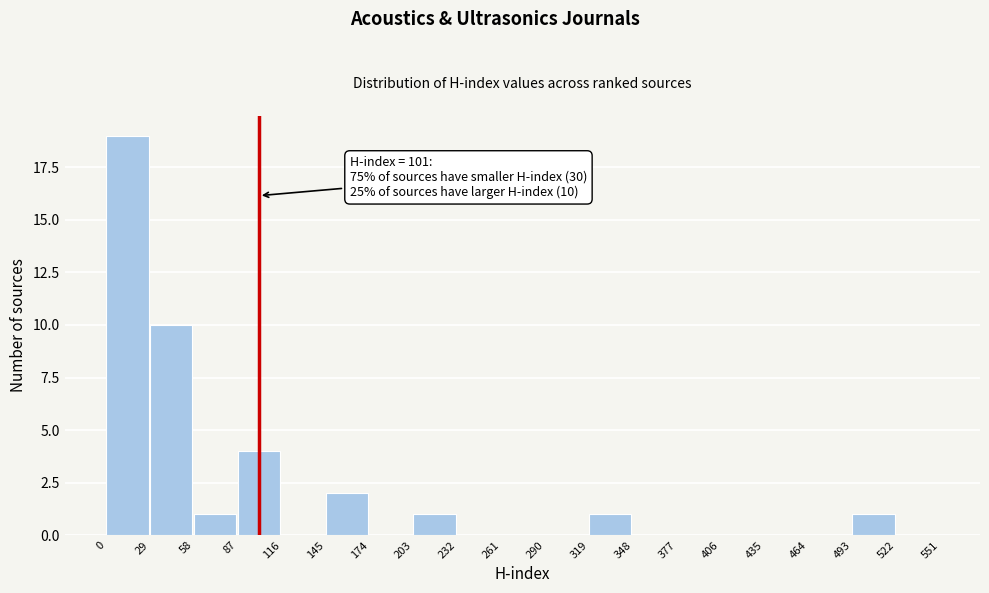

Which range on the x-axis has the tallest bar?

0 to 29